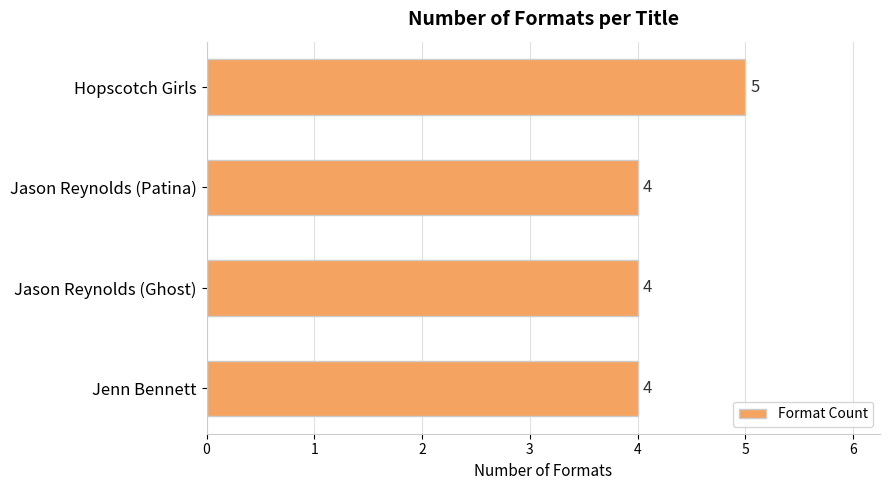

What is the sum of all values?

17